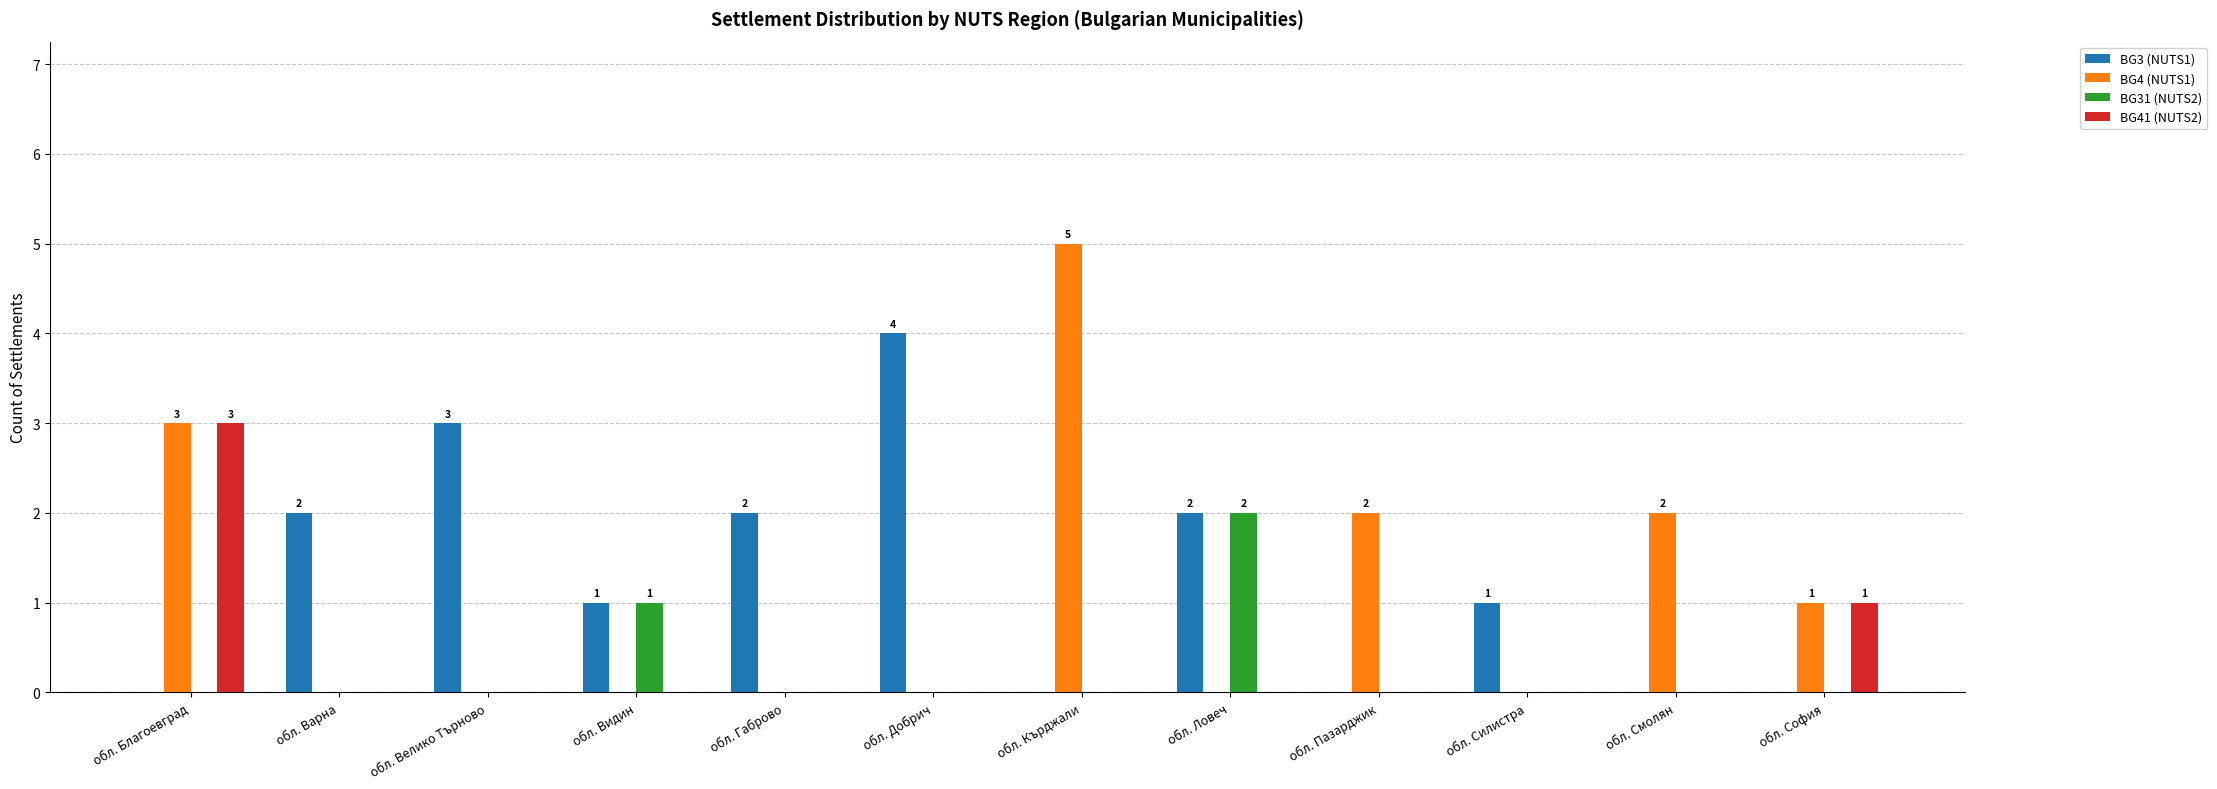

At which category is the sum across all series the highest?

обл. Благоевград